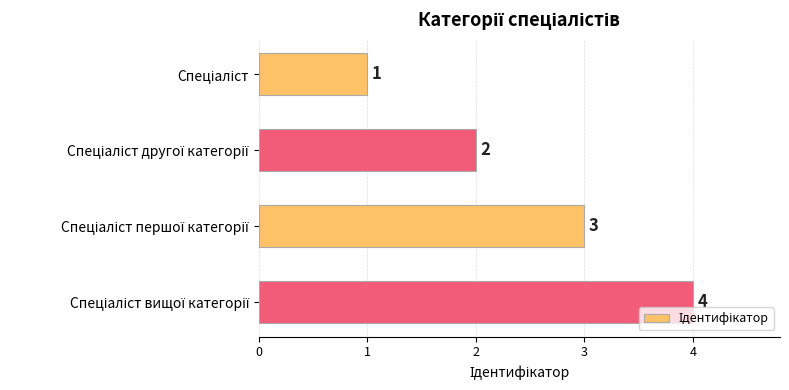

How many values are between 2 and 4?

3